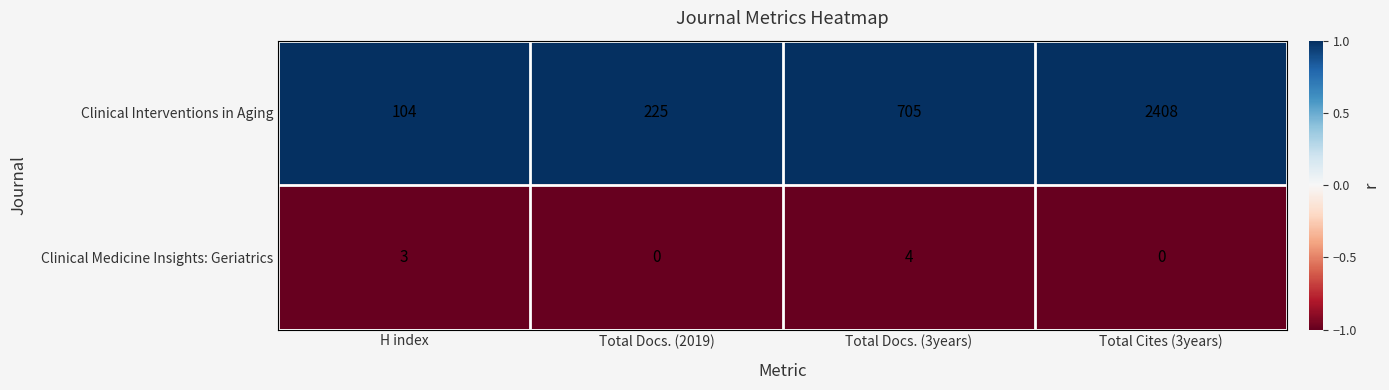

Reading right to left, list all the values displayed in this chart.

Clinical Interventions in Aging: 2408	705	225	104
Clinical Medicine Insights: Geriatrics: 0	4	0	3